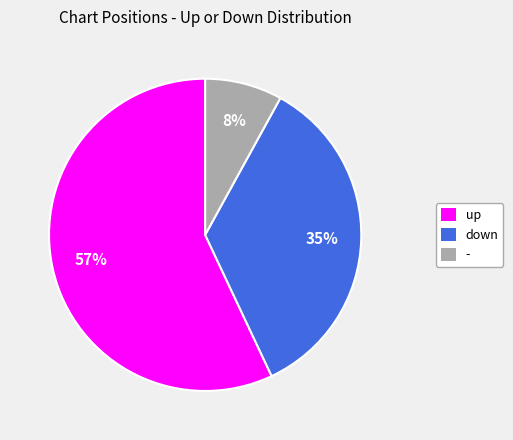

To the nearest percent, what is the difference between the down and - slice percentages?

27%